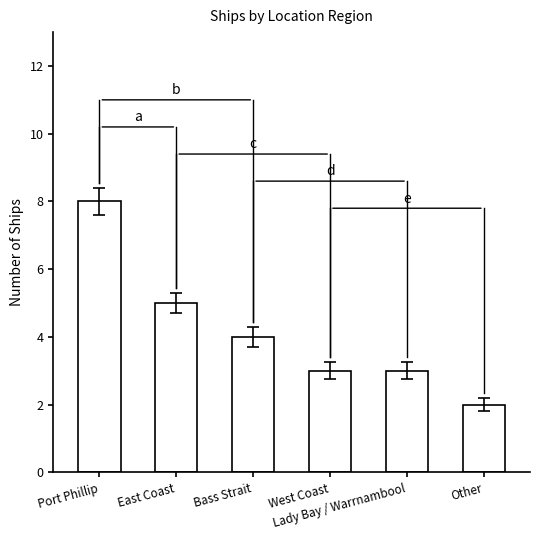

True or false: the data shows 4 at Bass Strait.

True